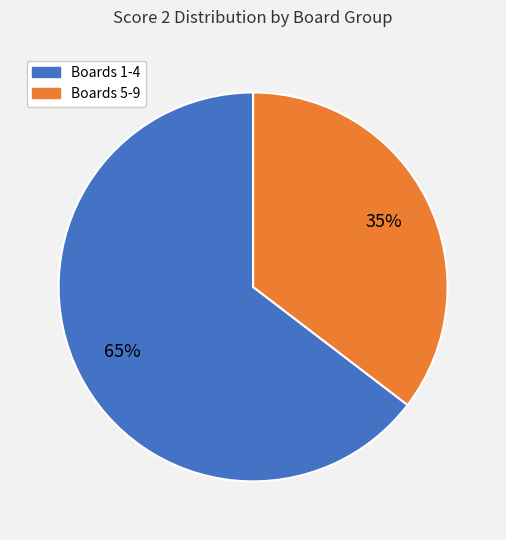

Does any single category account for the majority?

Yes